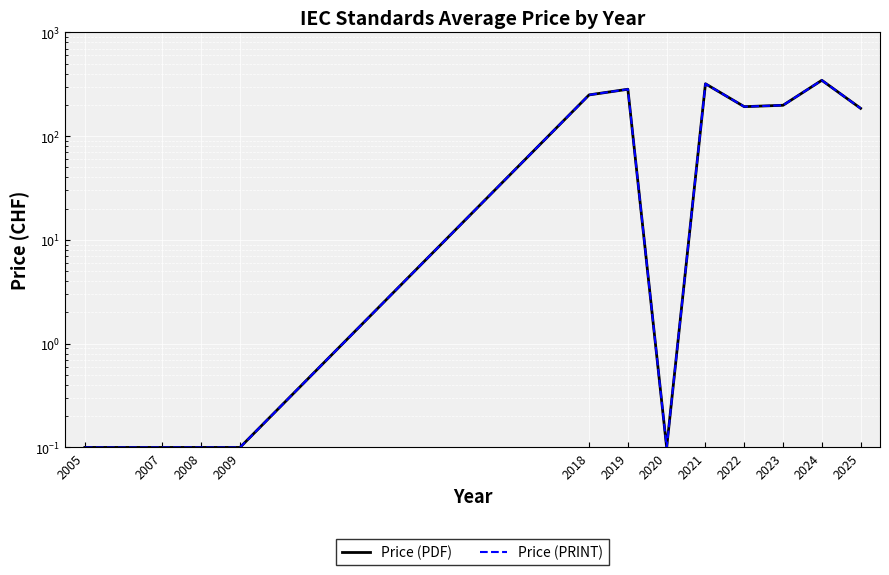

How many interior local valleys does the Price (PRINT) series have?

2